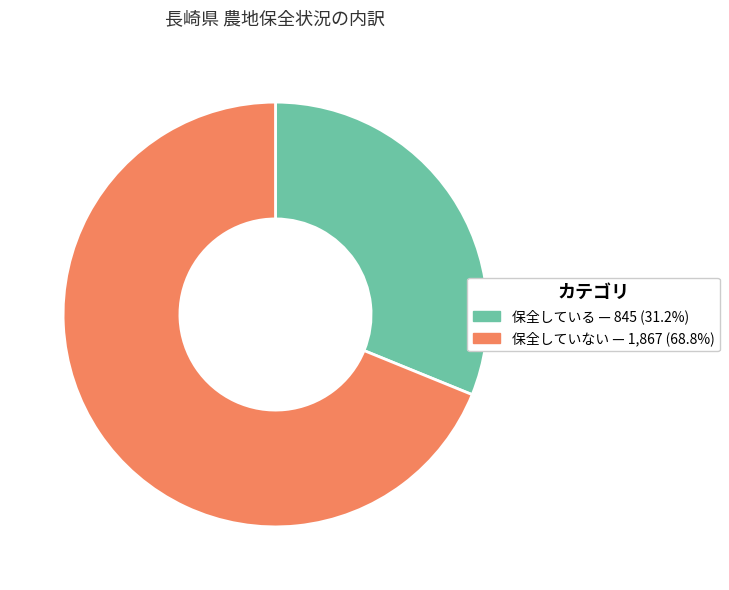

Does any single category account for the majority?

Yes